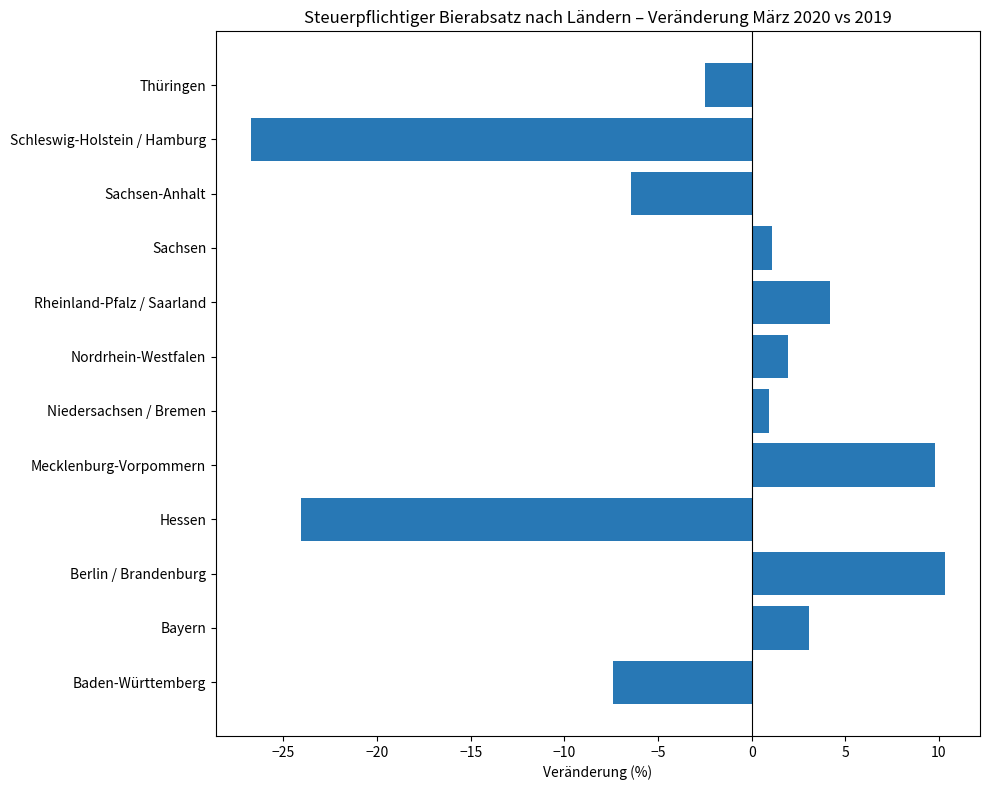

Is it true that the value at Sachsen is 1.1?

True